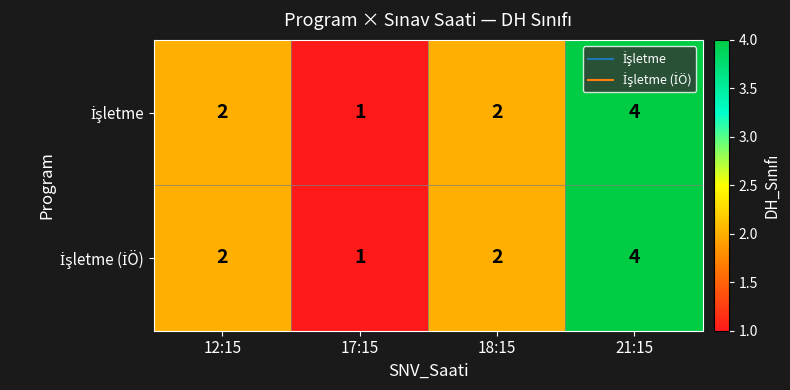

At which category does the chart reach its minimum across all series?

17:15